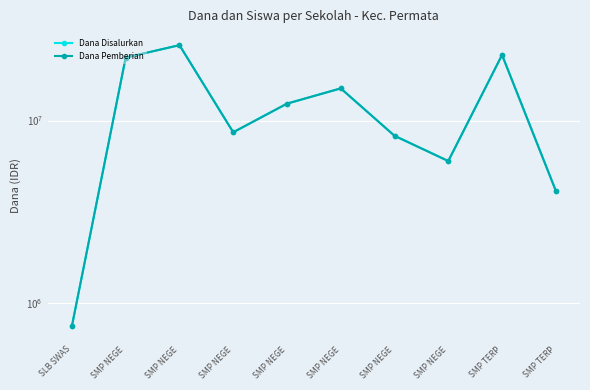

Reading right to left, transcribe all the data shown in this chart.

Dana Disalurkan: 4125000	22875000	6000000	8250000	15000000	12375000	8625000	25875000	22125000	750000
Dana Pemberian: 4125000	22875000	6000000	8250000	15000000	12375000	8625000	25875000	22125000	750000